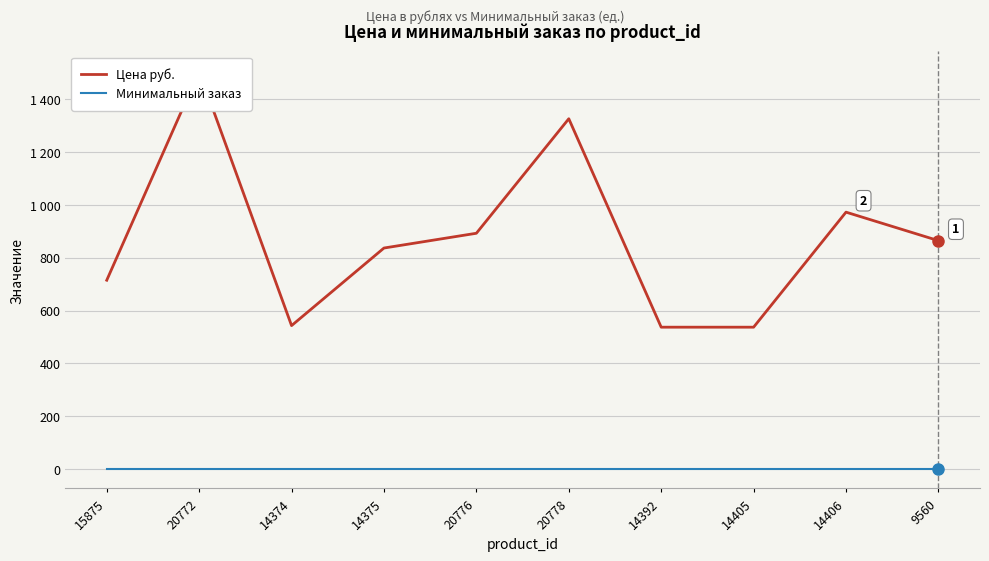

At which category does the chart reach its minimum across all series?

15875